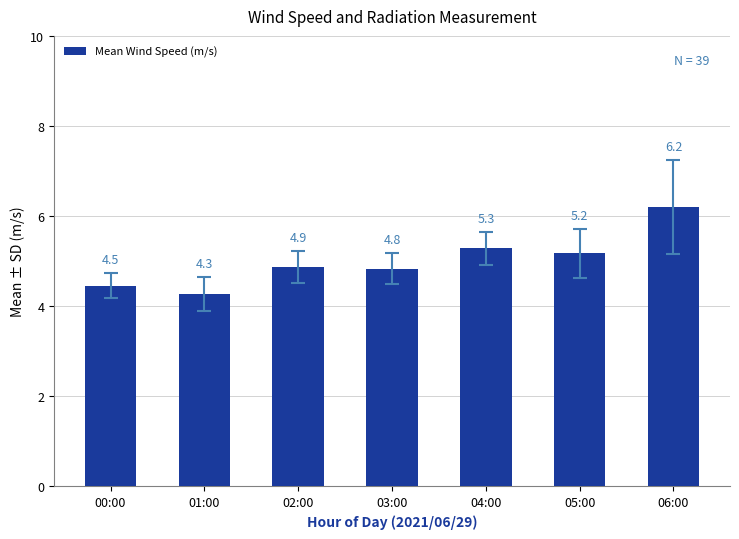

Which category has the lowest value across all series?

01:00